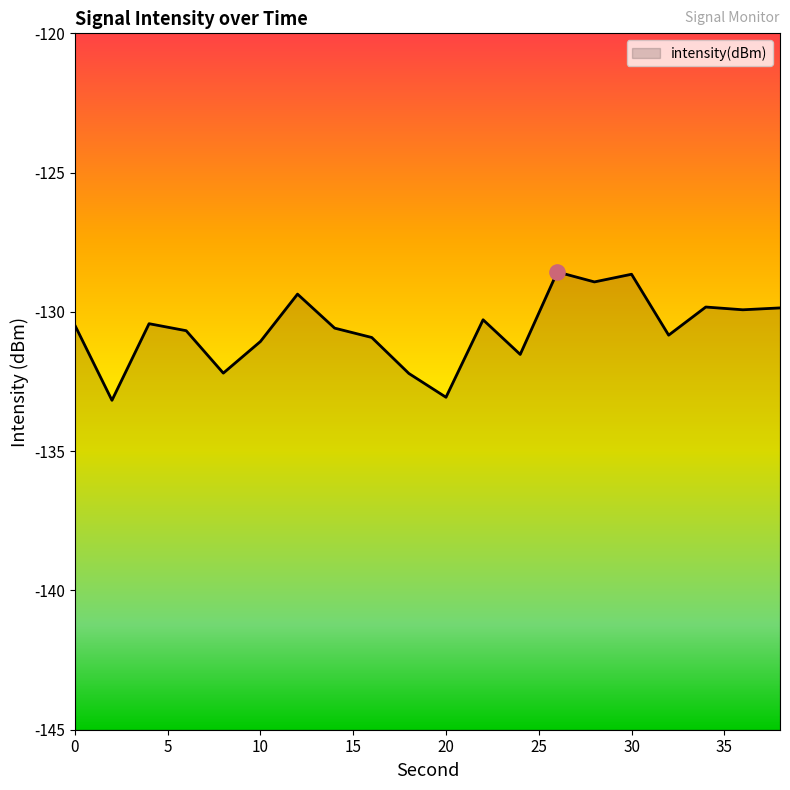

What is the change in value from 4 to 38?

+0.6